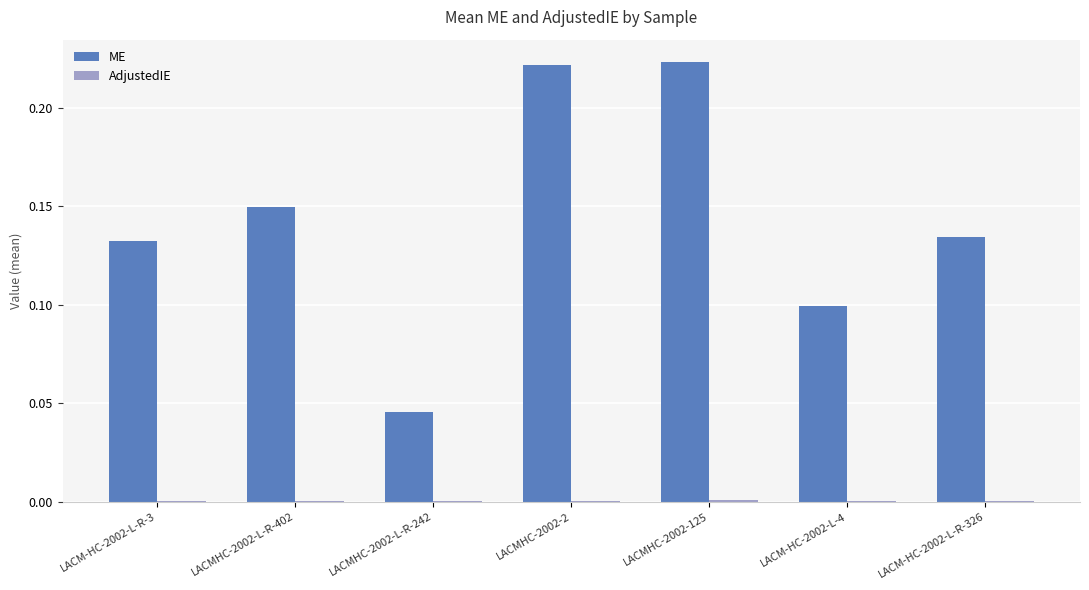

Which series has the largest total across all categories?

ME